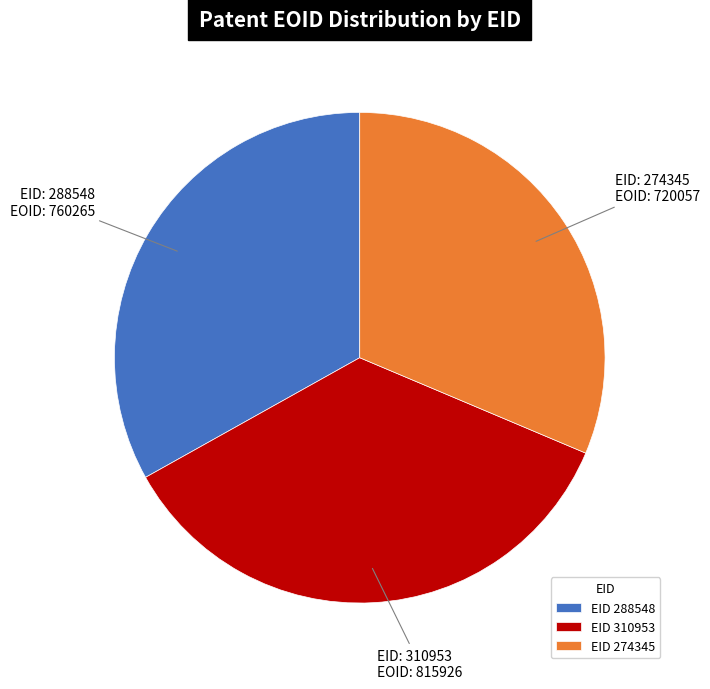

The EID 310953 slice represents 47% of the pie. True or false?

False